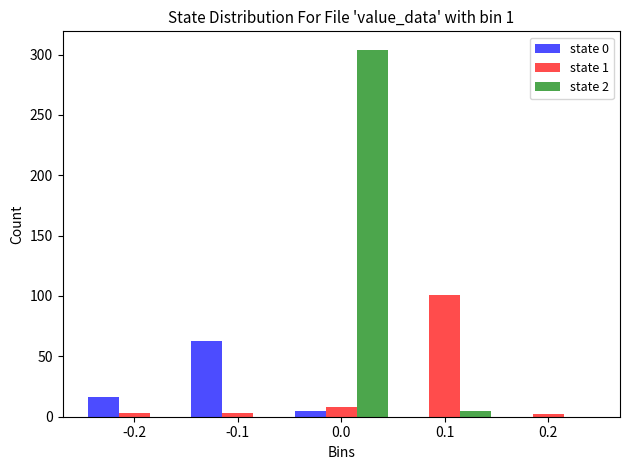

Is the value of state 2 at 0.0 greater than the value of state 1 at -0.1?

Yes